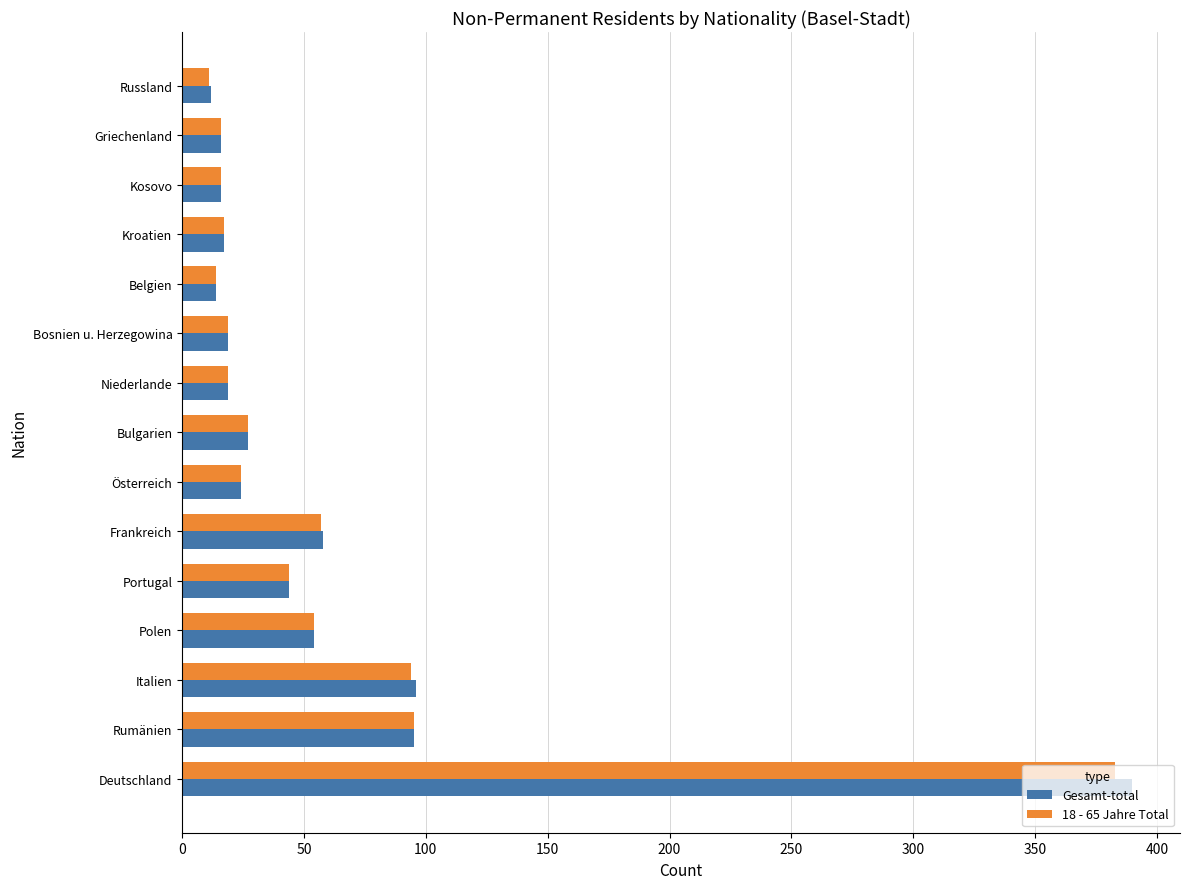

What is the spread (max minus min) of values at Deutschland?

7